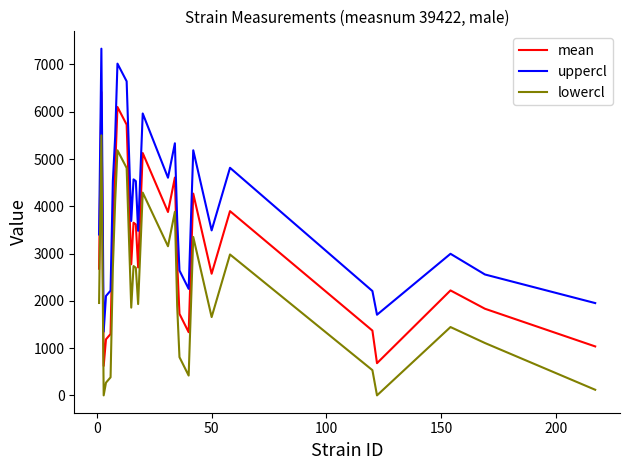

In mean, how many points are lower than both neighbors (excluding endpoints)?

7